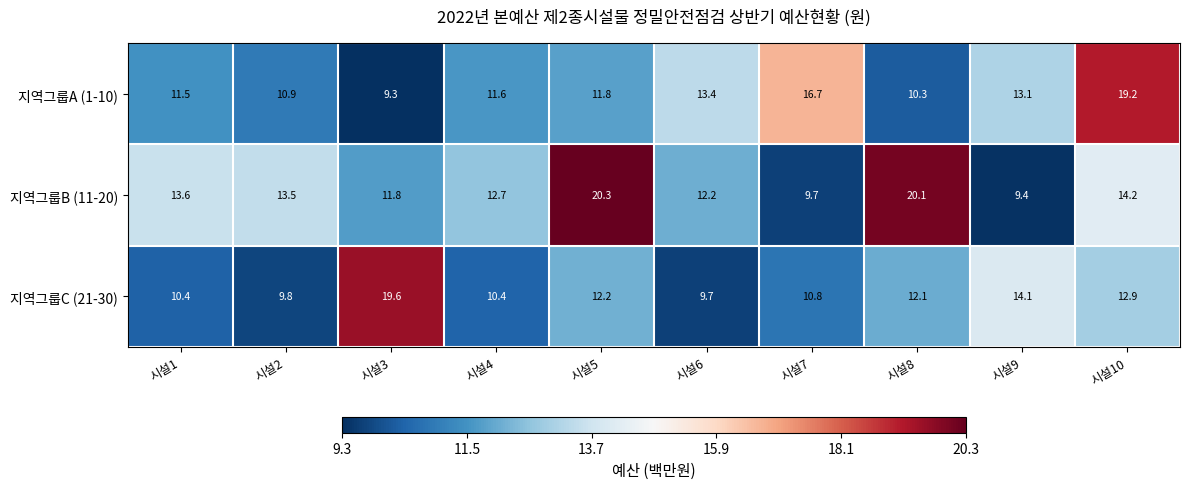

At which label does 지역그룹A (1-10) first exceed 11?

시설1